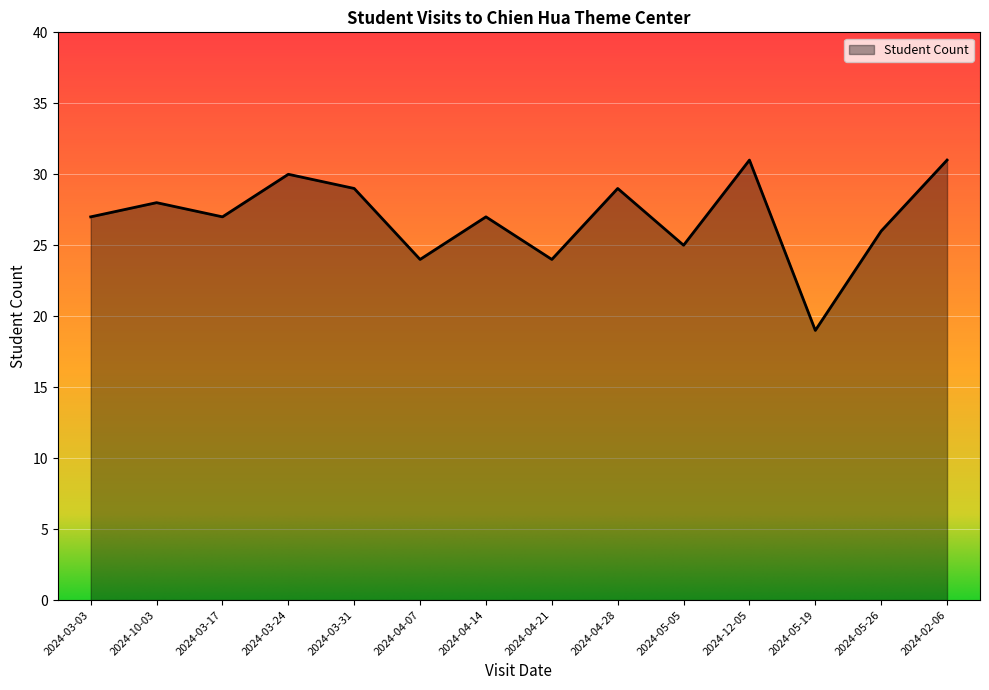

What is the sum of the values at 2024-05-19 and 2024-04-28?

48